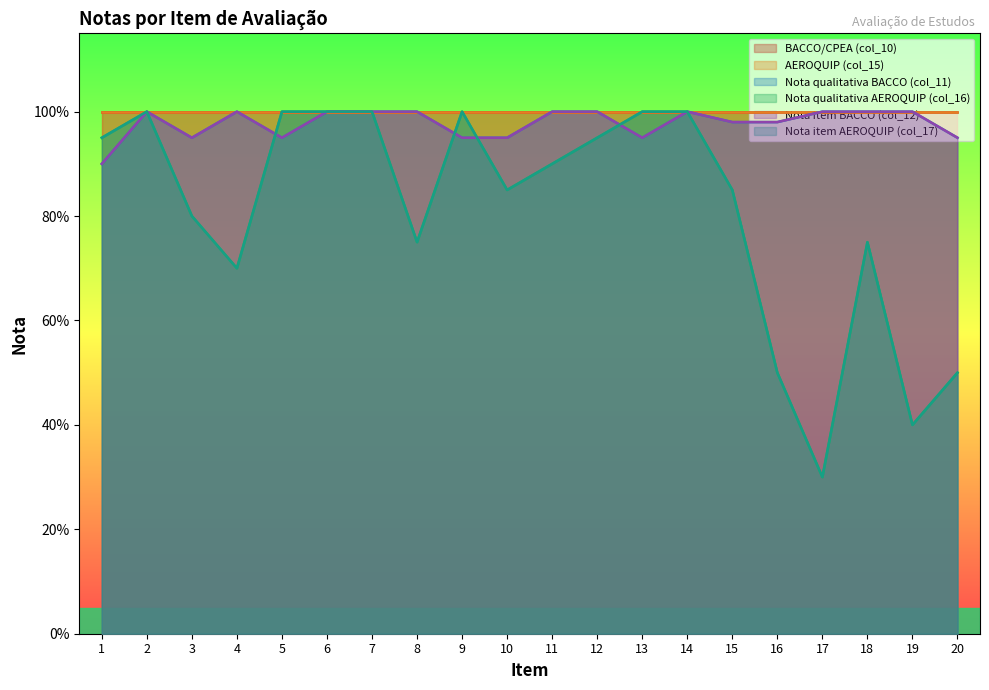

The Nota item AEROQUIP (col_17) series shows 0.9 at 12. True or false?

True